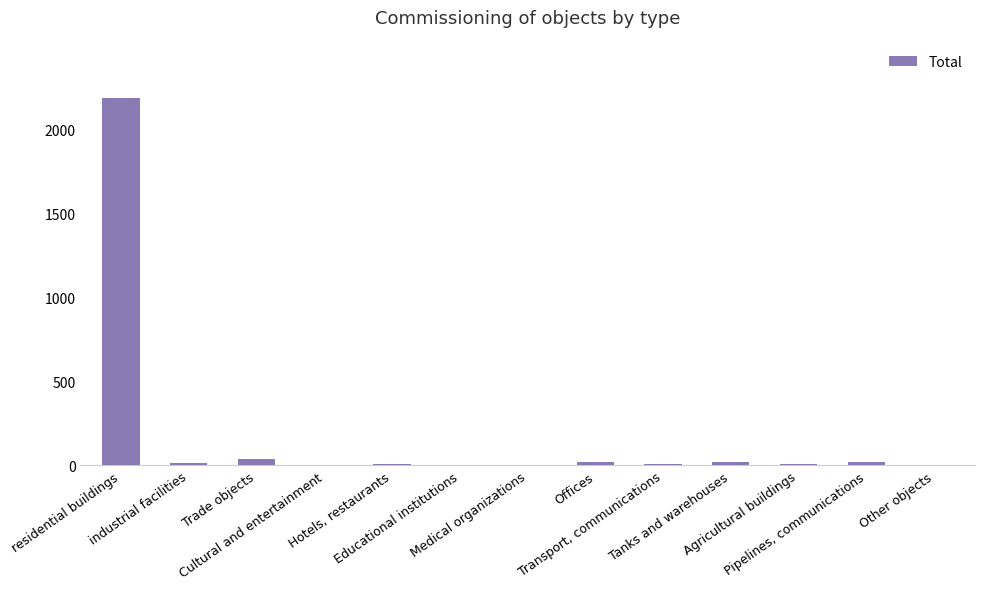

What is the sum of all values?

2344